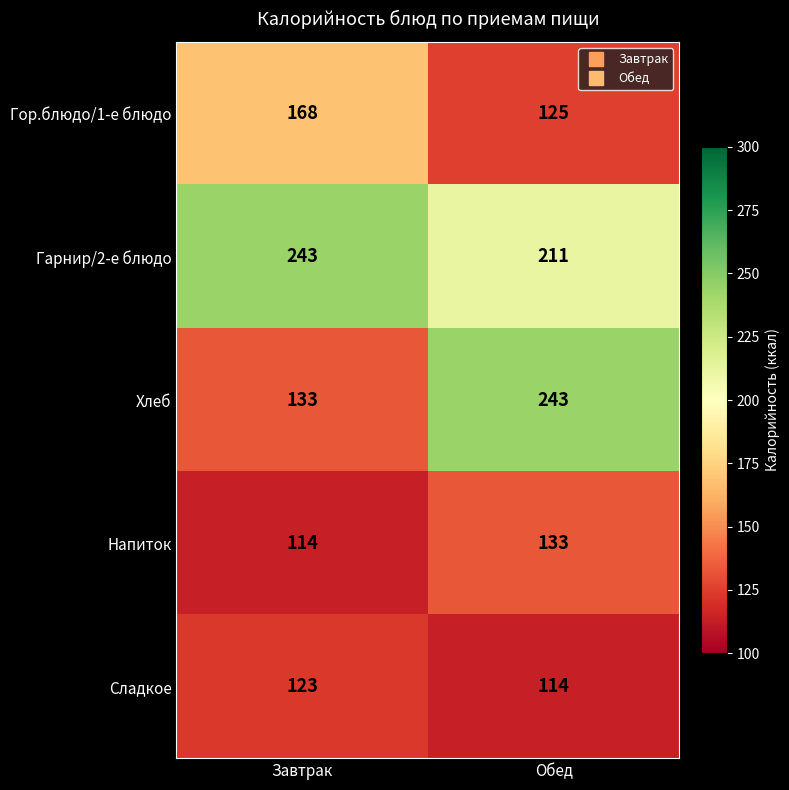

Which series has the widest spread of values?

Хлеб